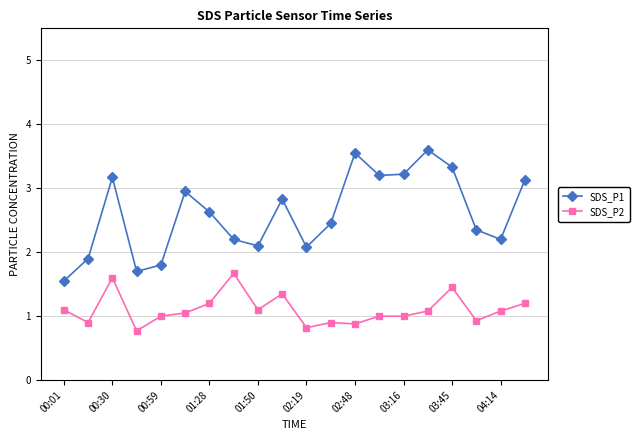

True or false: SDS_P1 and SDS_P2 intersect in this chart.

False